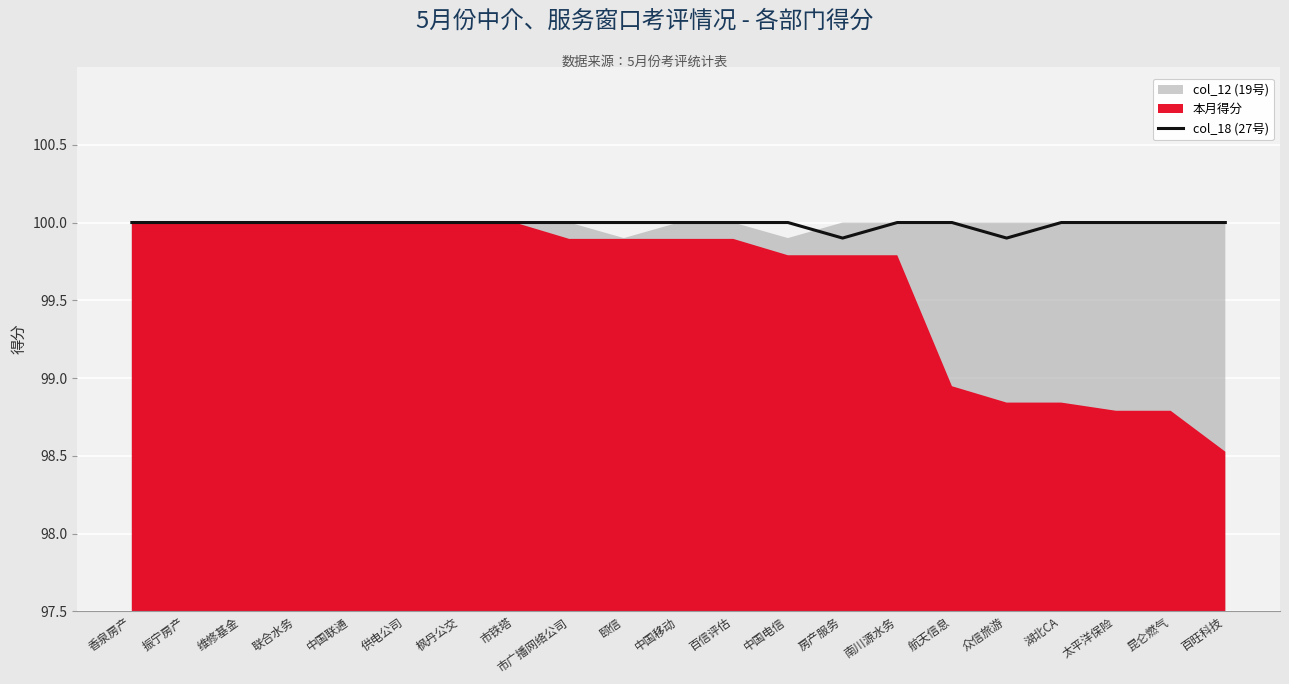

How many points are lower than both their immediate neighbors (excluding endpoints)?

2